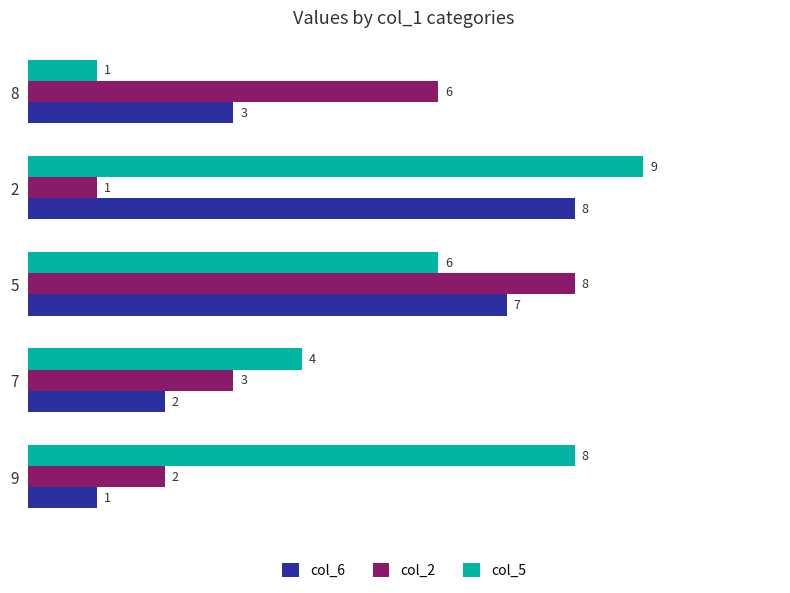

Which series has the widest spread of values?

col_5